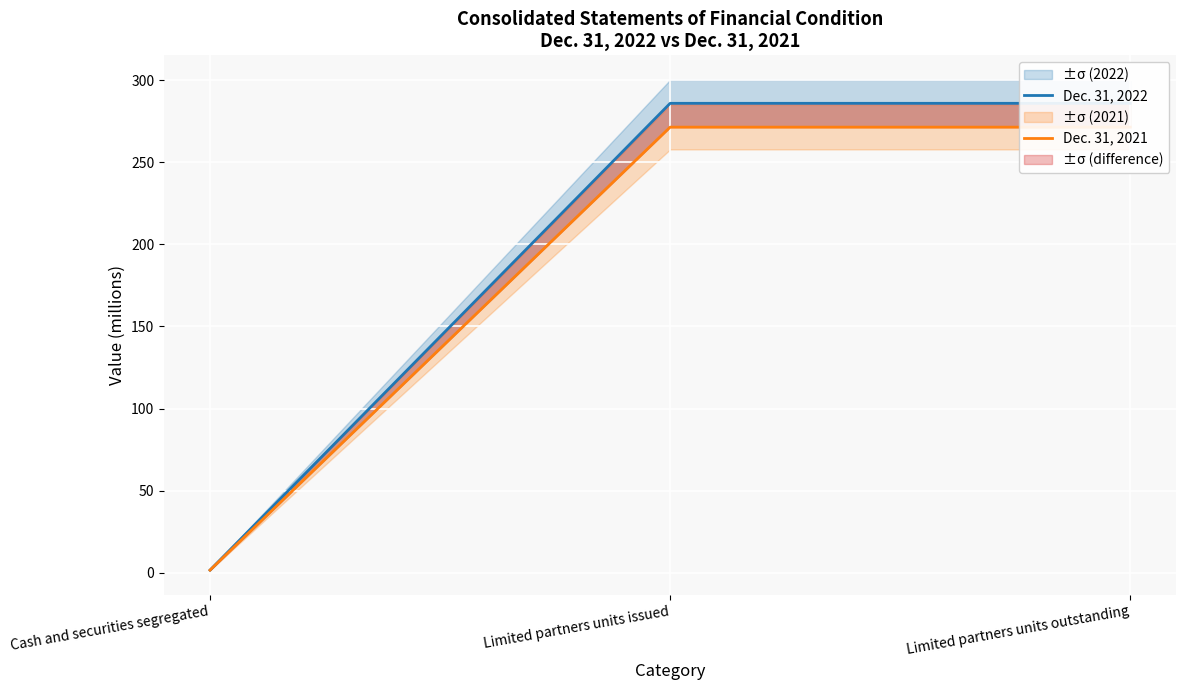

The value of Dec. 31, 2022 at Limited partners units outstanding is 286.0. True or false?

True